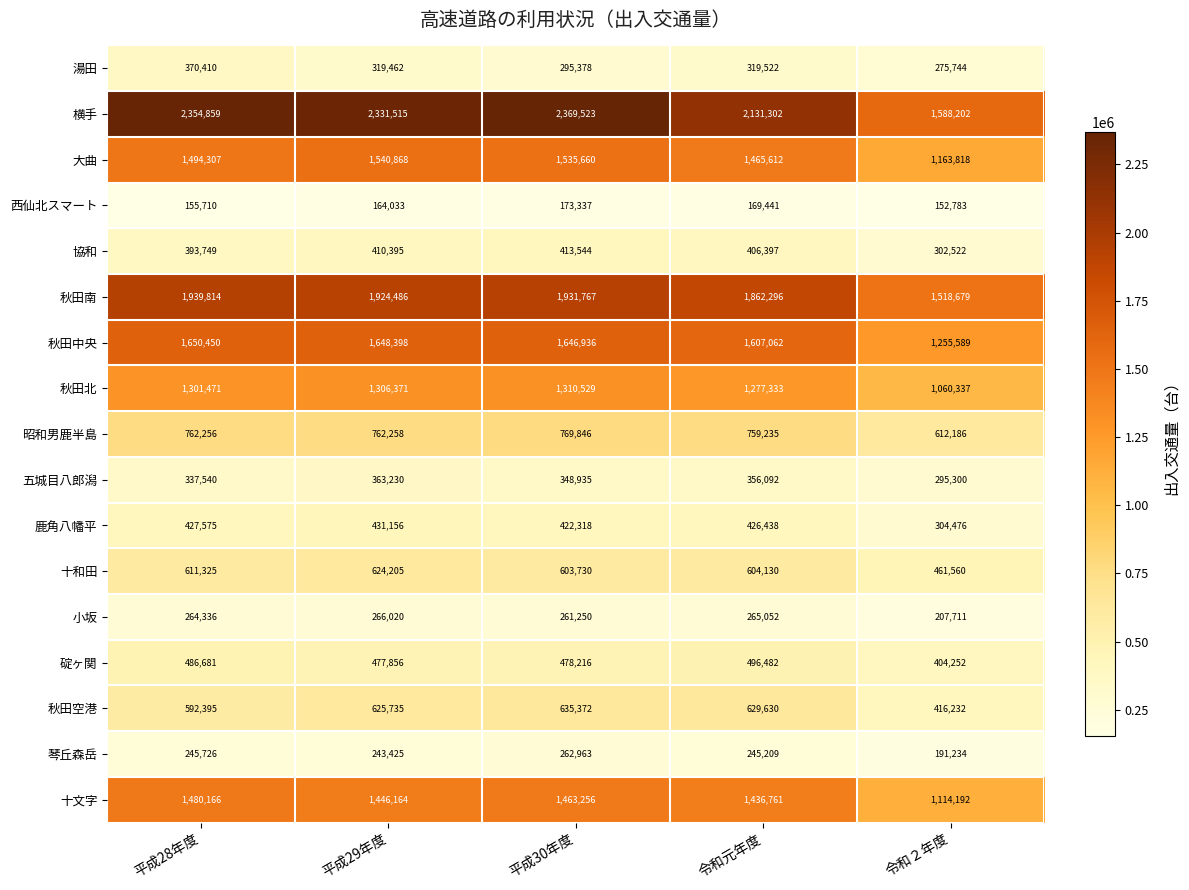

The 碇ヶ関 series shows 496482 at 令和元年度. True or false?

True